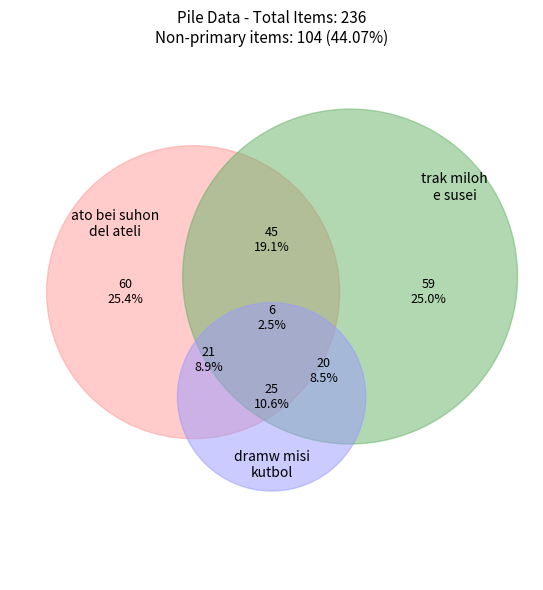

To the nearest percent, what is the average slice percentage?

14%